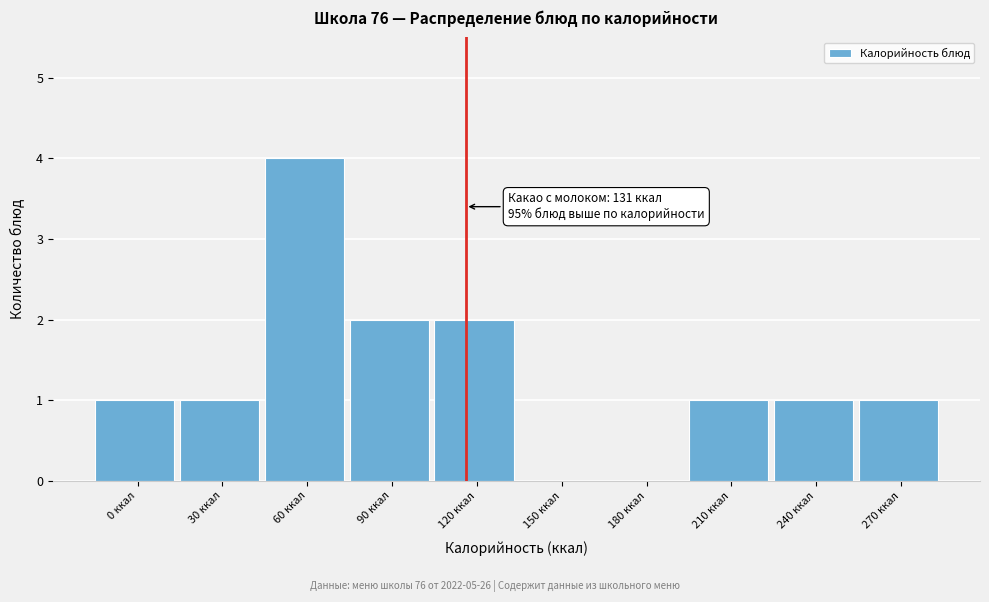

Reading right to left, extract all data points from this chart.

270 ккал=1	240 ккал=1	210 ккал=1	180 ккал=0	150 ккал=0	120 ккал=2	90 ккал=2	60 ккал=4	30 ккал=1	0 ккал=1